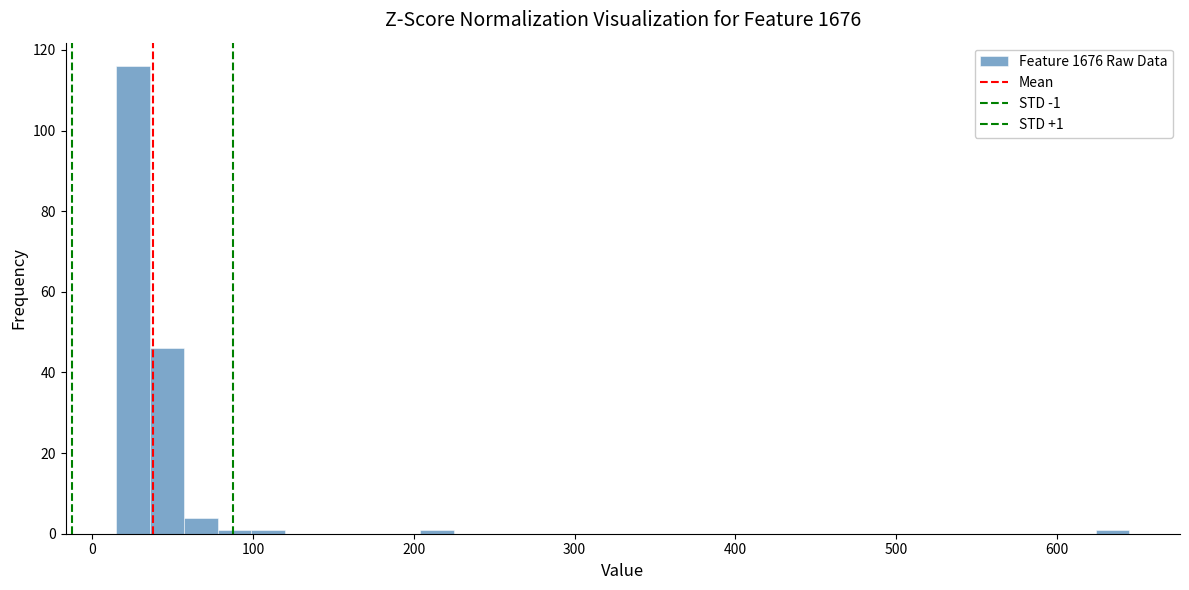

Read against the x-axis, roughly where is the centre of the tallest bar?

30